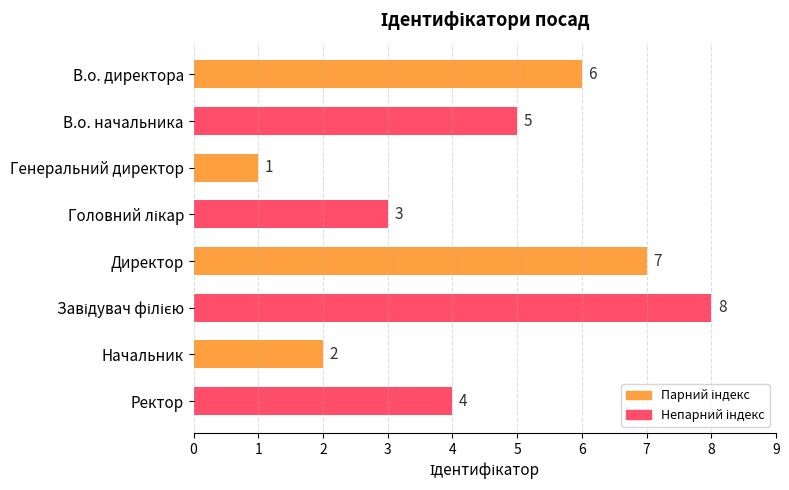

What is the smallest value displayed?

1